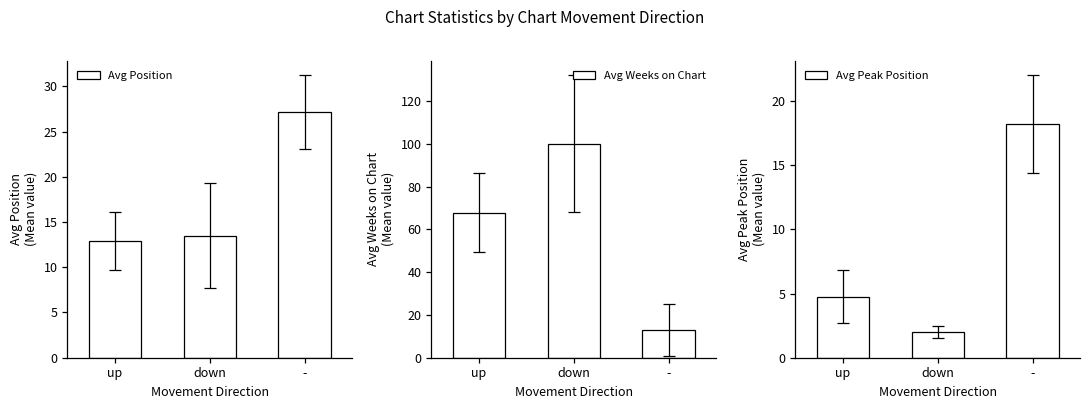

What is the value of the Avg Peak Position bar at the 2nd from the left?

2.0